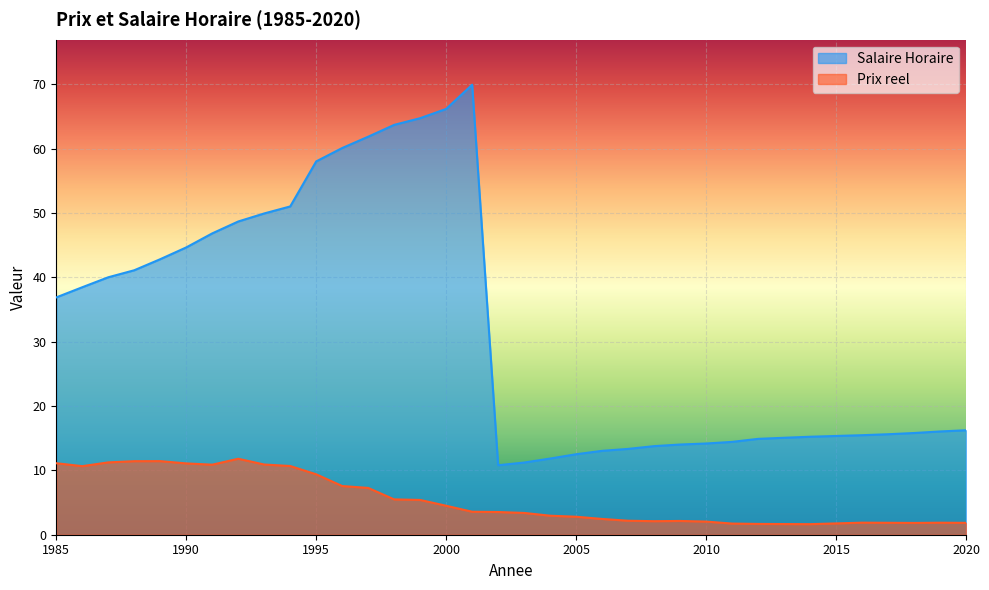

How many lines are shown in the chart?

2